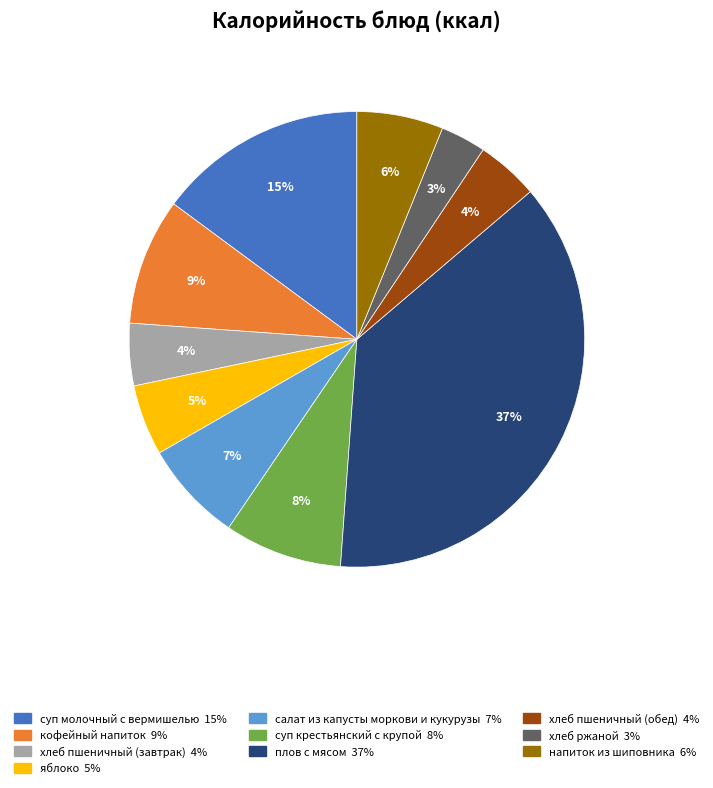

Combined, do хлеб пшеничный (обед) and кофейный напиток account for over 50%?

No